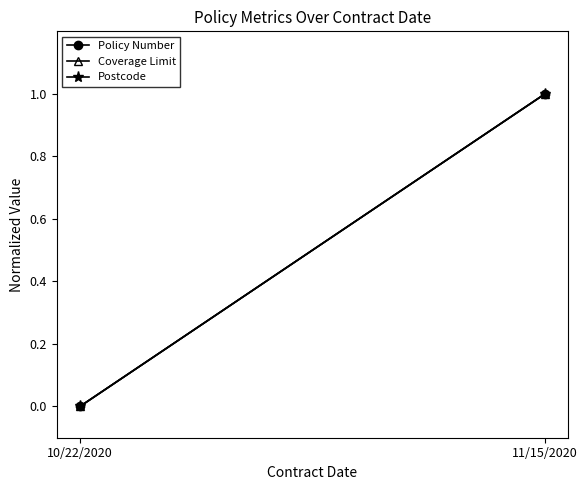

At which label is Coverage Limit closest to 0?

10/22/2020